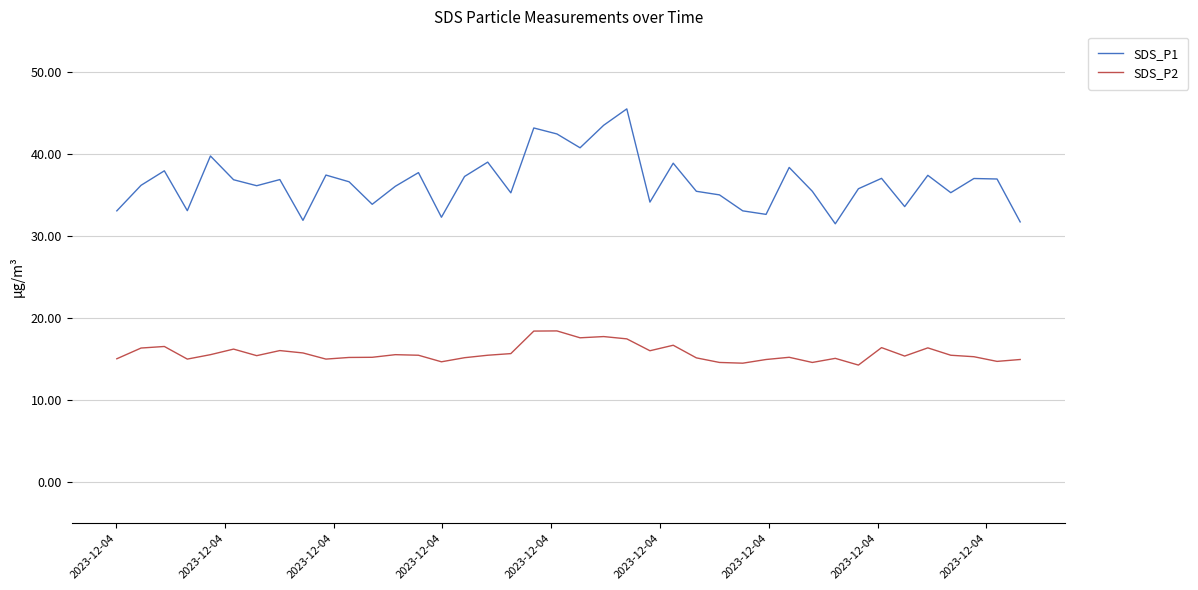

What are all the series names shown in the legend?

SDS_P1, SDS_P2